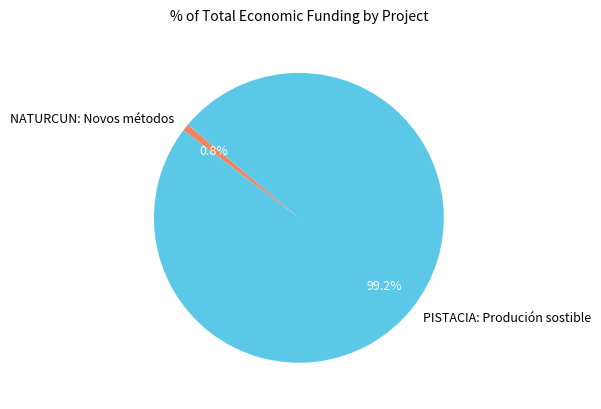

Is there a majority slice in this chart?

Yes